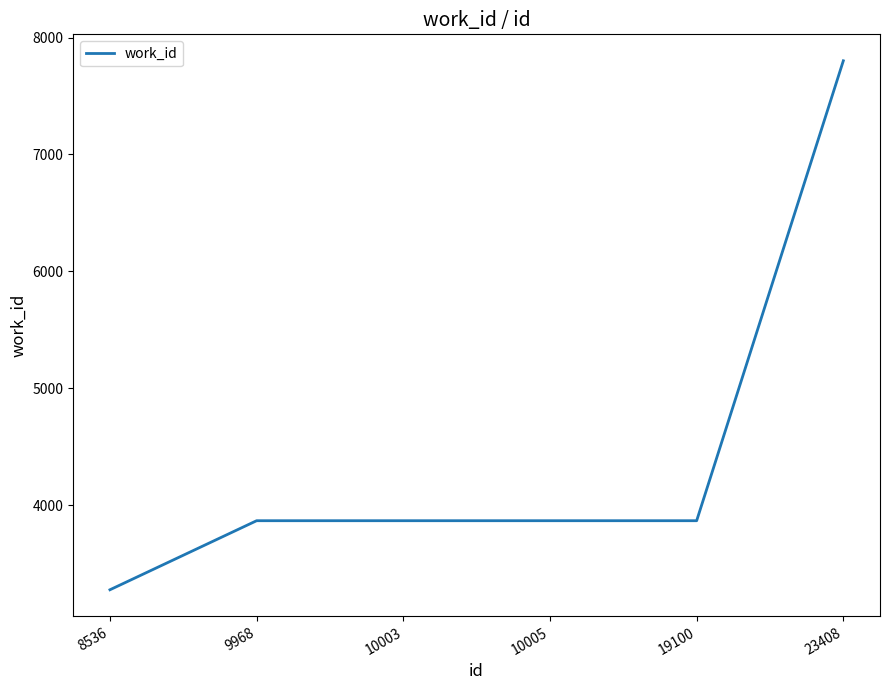

How many lines are shown in the chart?

1